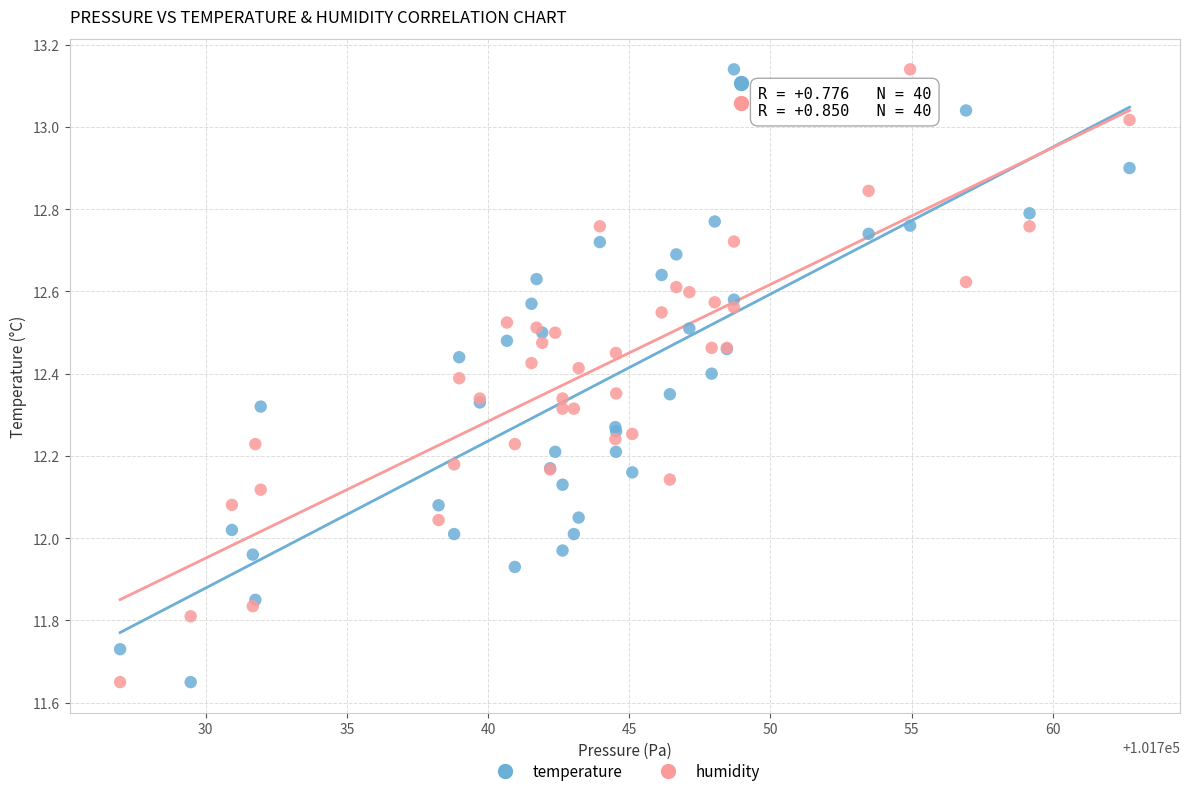

What is the X range (max minus min) for the scatter plot?

35.8